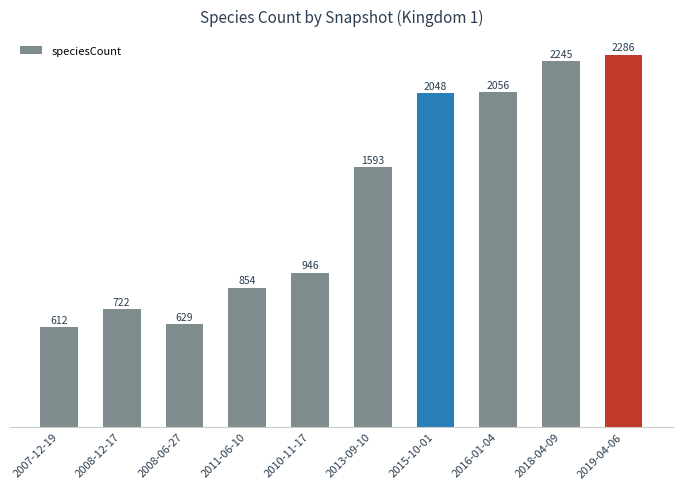

What is the difference between the second highest and second lowest values?

1616